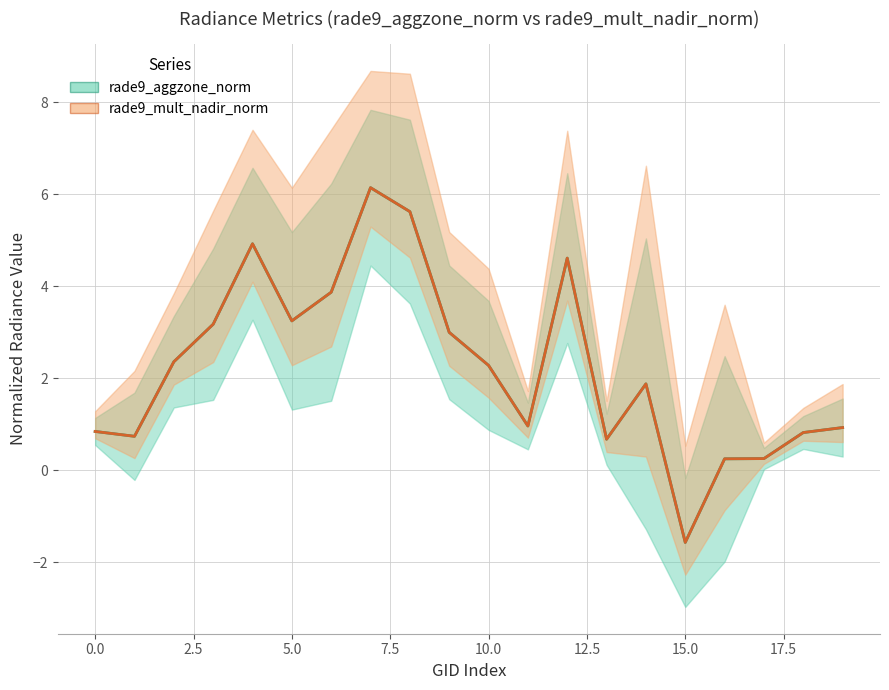

True or false: rade9_mult_nadir_norm has more than 0 interior local peaks.

True